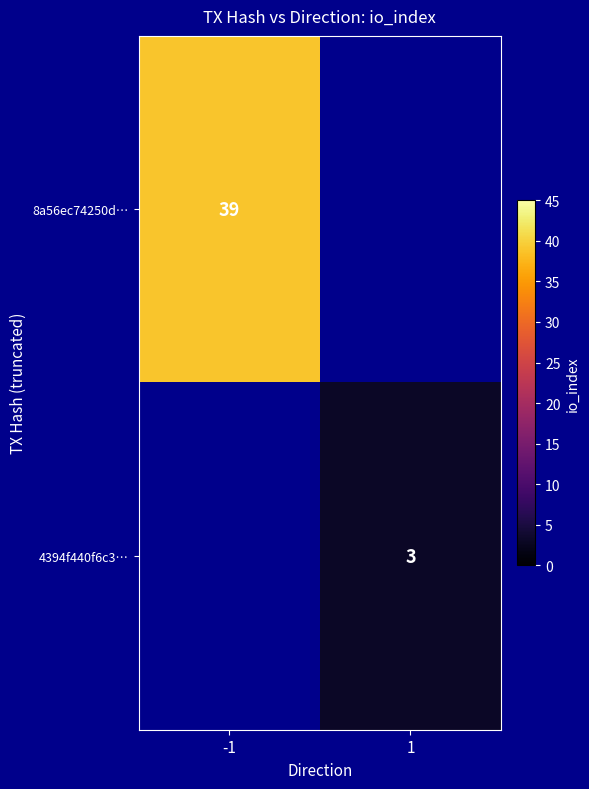

The value of 4394f440f6c3… at 1 is 3. True or false?

True